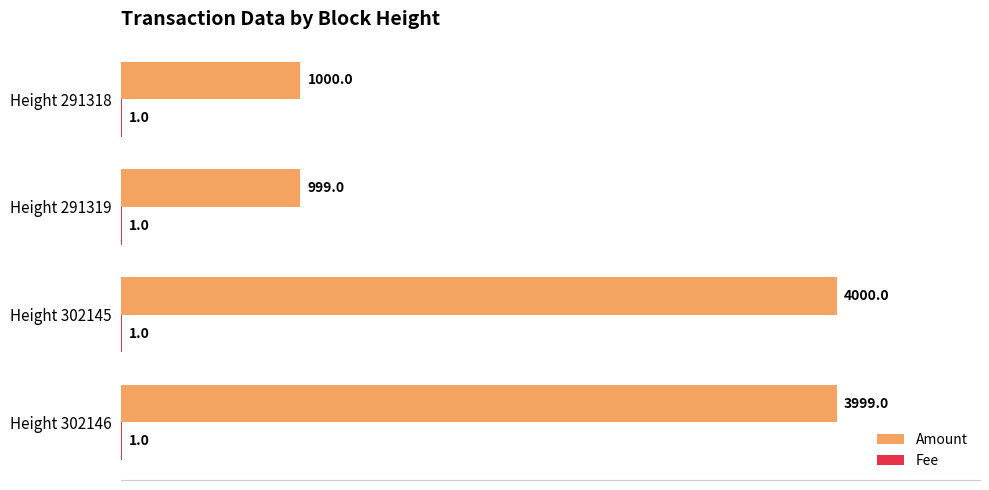

True or false: Amount has a value of 1344 at Height 291318.

False